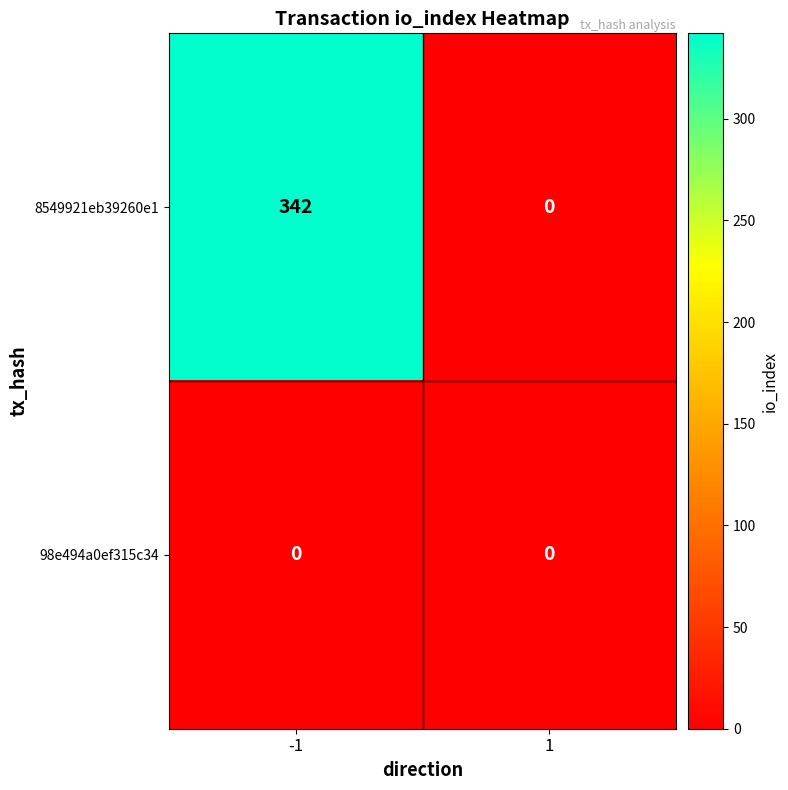

At how many categories does at least one series exceed 76?

1